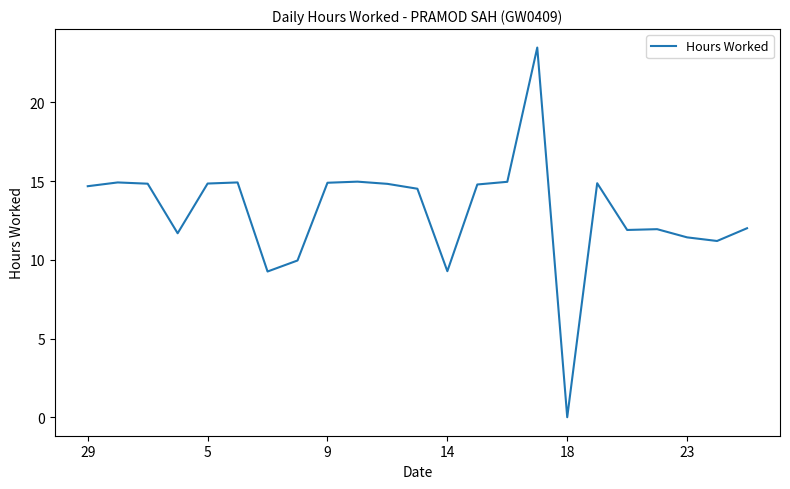

What is the maximum value shown in the chart?

23.5